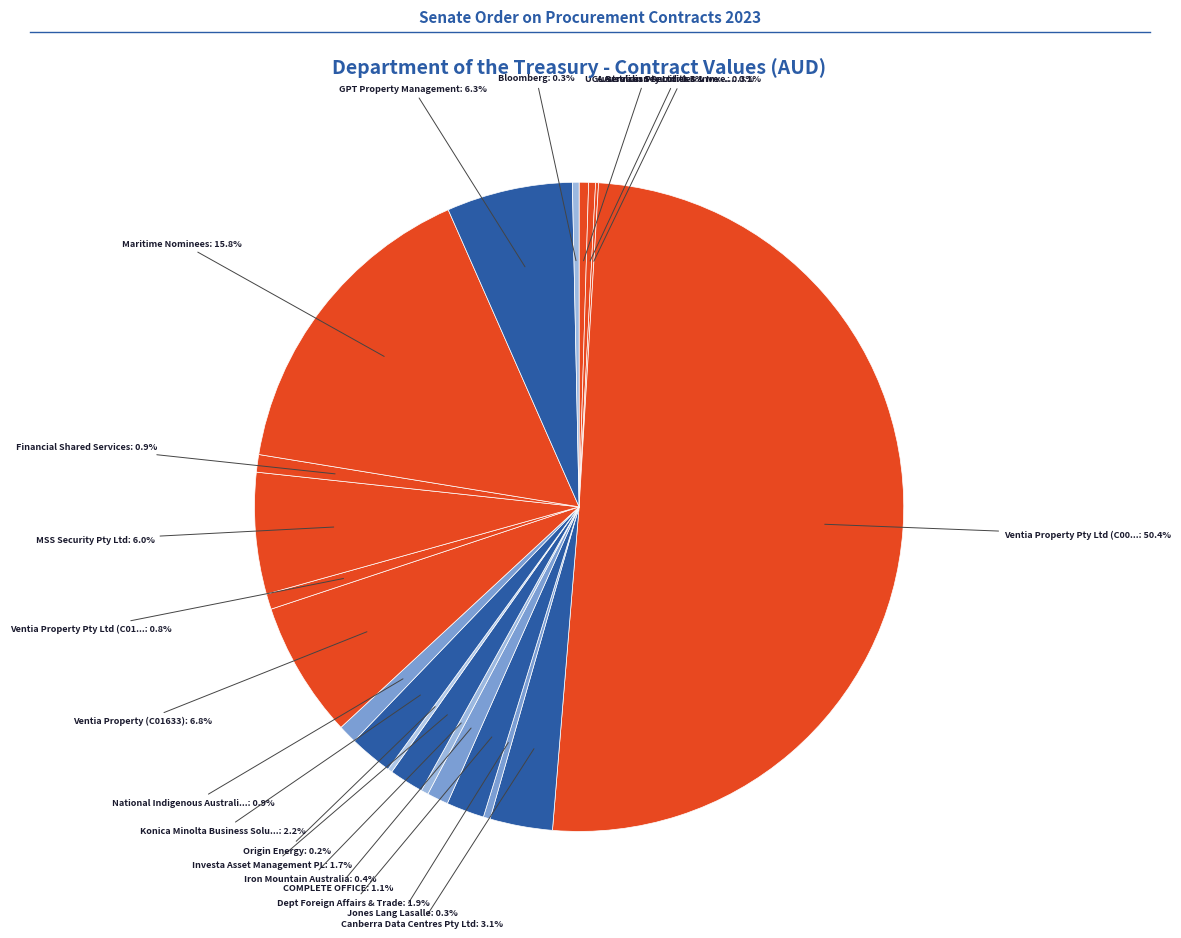

Rank the categories by value from highest to lowest.

Ventia Property Pty Ltd (C00283), Maritime Nominees, Ventia Property (C01633), GPT Property Management, MSS Security Pty Ltd, Canberra Data Centres Pty Ltd, Konica Minolta Business Solutions, Dept Foreign Affairs & Trade, Investa Asset Management PL, COMPLETE OFFICE, National Indigenous Australians Agency, Financial Shared Services, Ventia Property Pty Ltd (C01614), UGL Services Pty Ltd, Iron Mountain Australia, Australian Securities & Investment (1), Jones Lang Lasalle, Bloomberg, Origin Energy, Australian Securities & Investment (2)